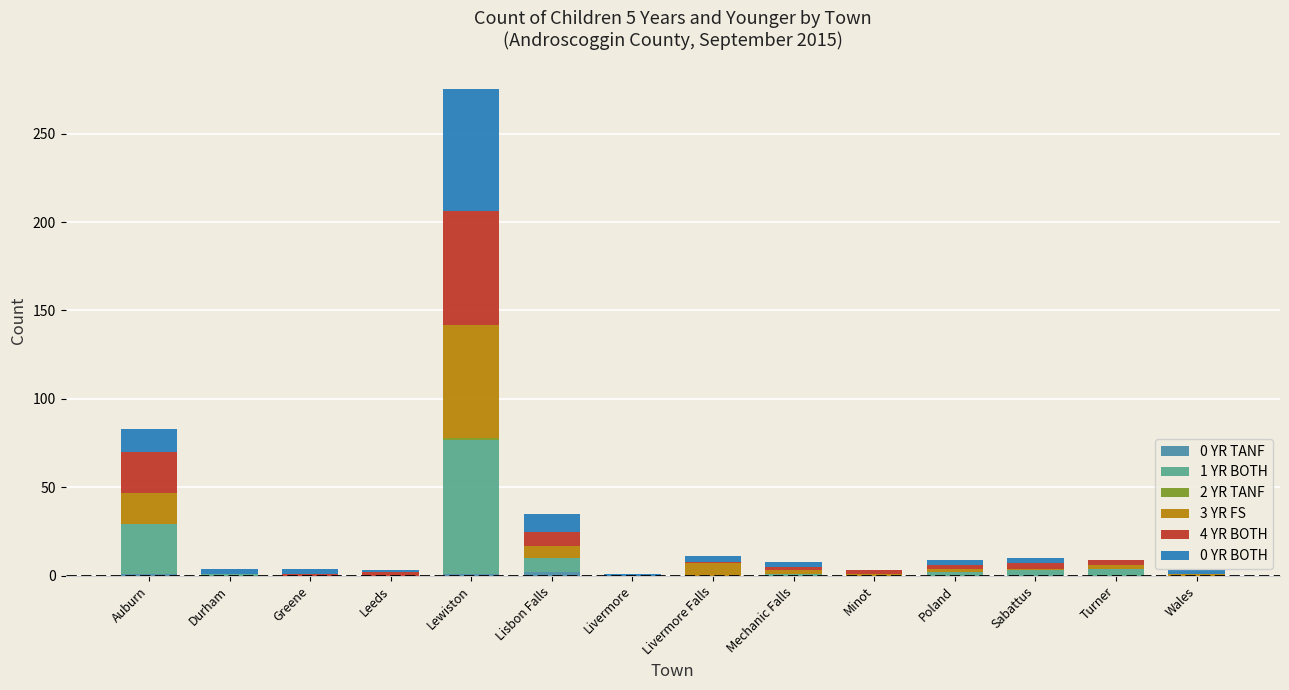

At which category is the sum across all series the highest?

Lewiston